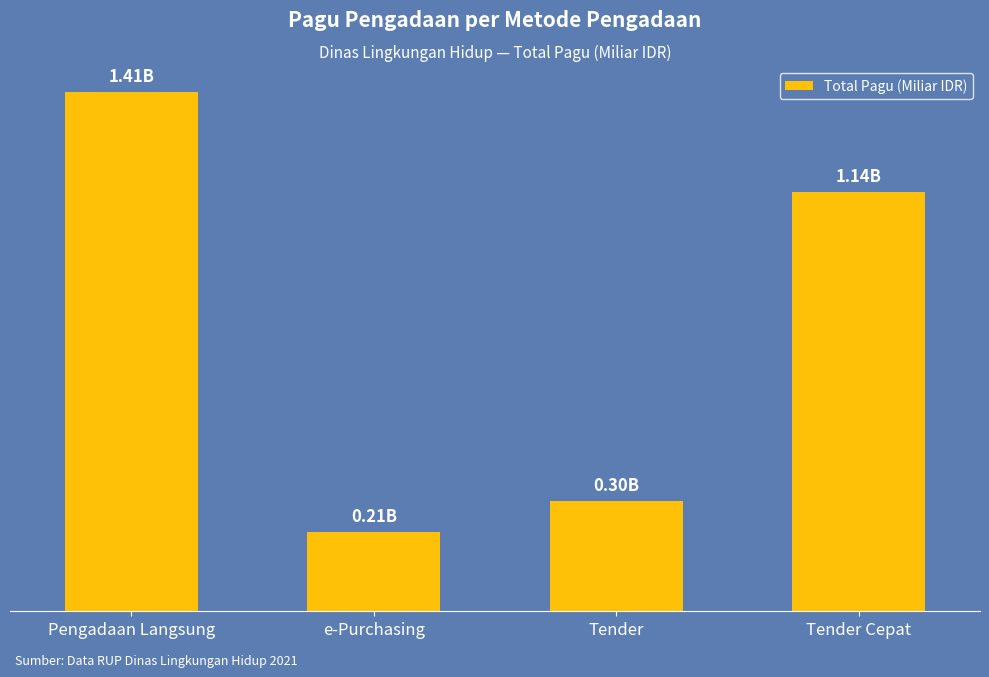

Are the bars horizontal?

No